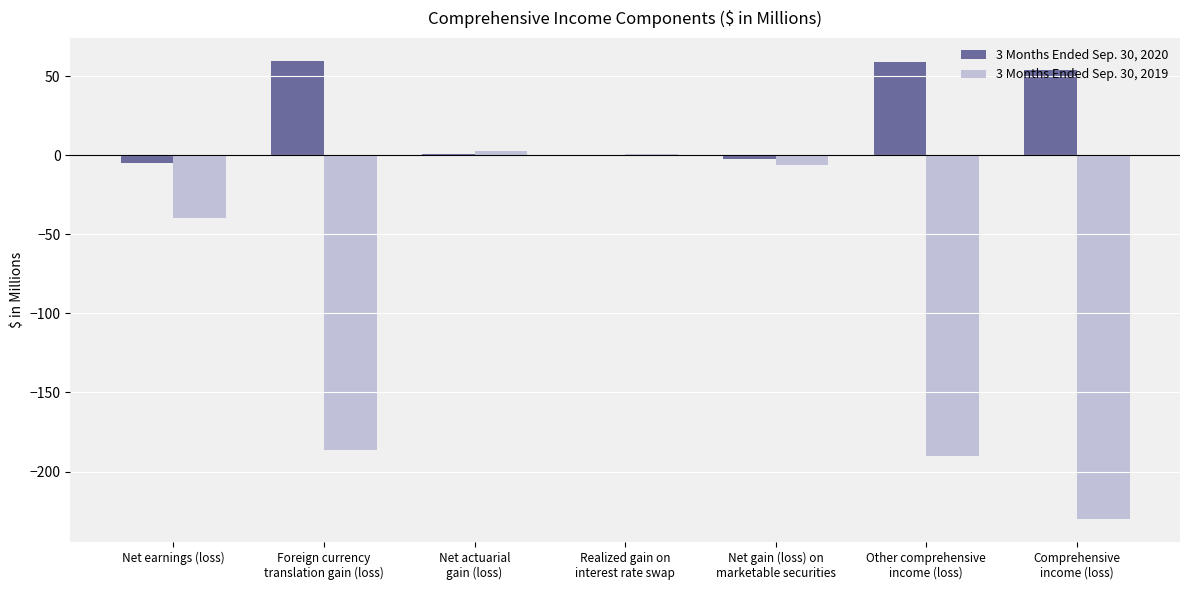

How many categories are shown in the chart?

7